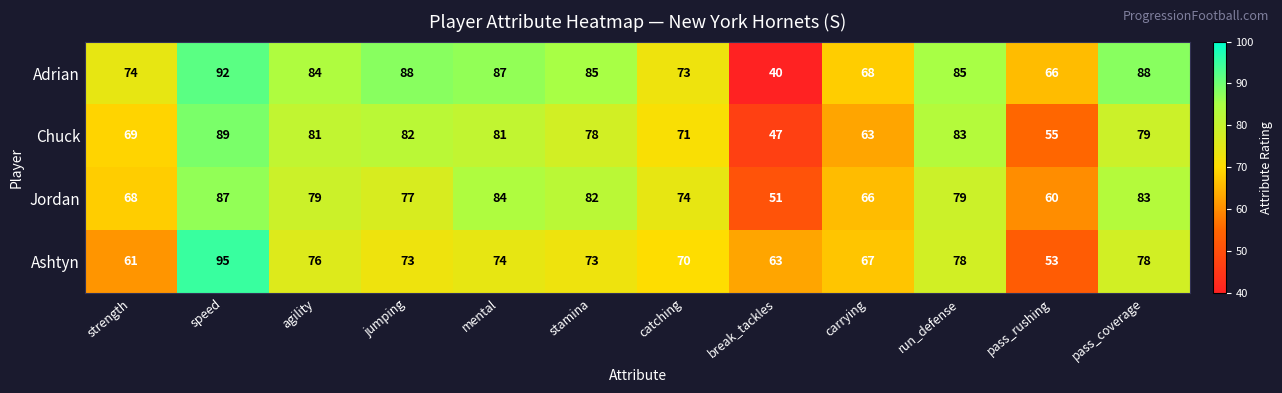

What is the difference between the maximum and second lowest values in the Jordan series?

27